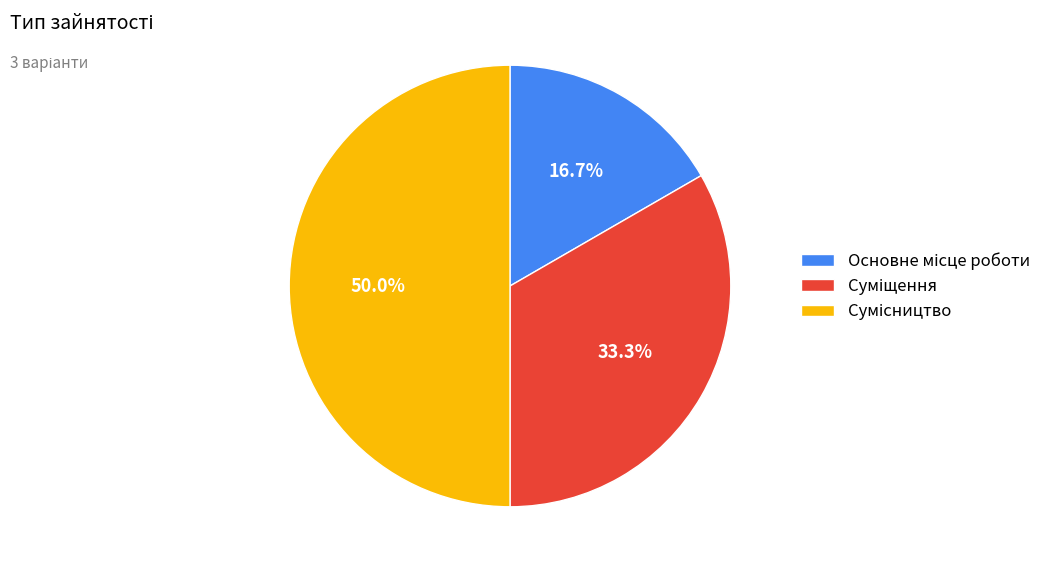

How many segments does this pie chart have?

3